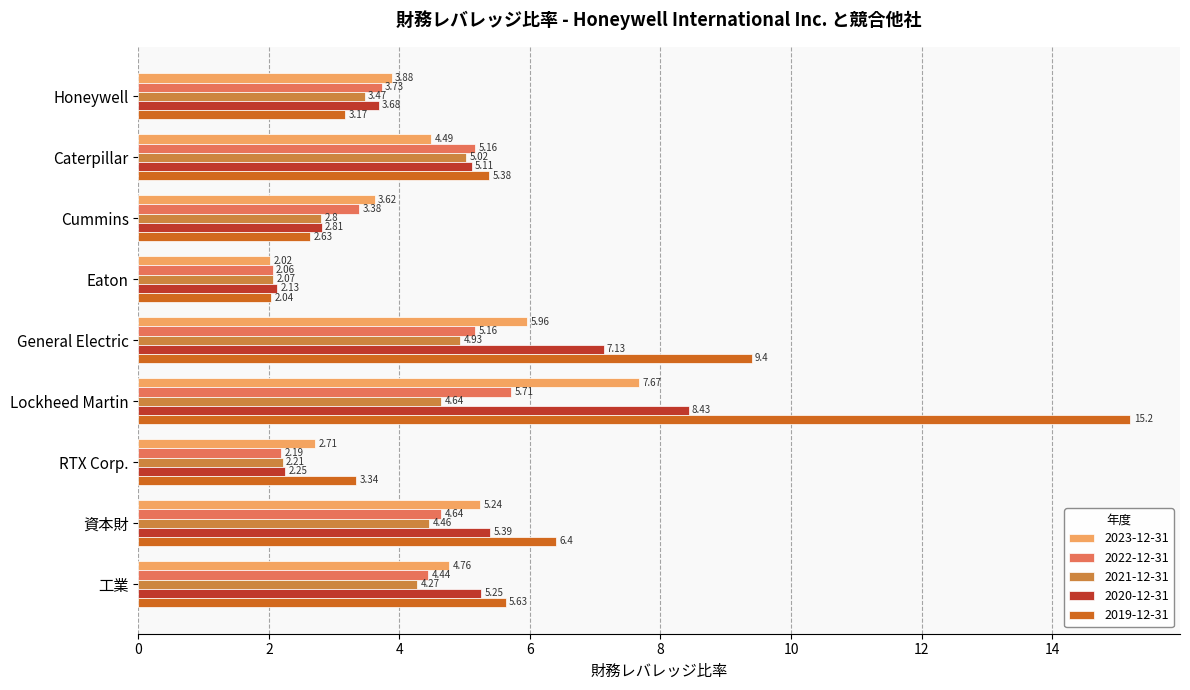

List the series in order of their peak value, lowest first.

2021-12-31, 2022-12-31, 2023-12-31, 2020-12-31, 2019-12-31